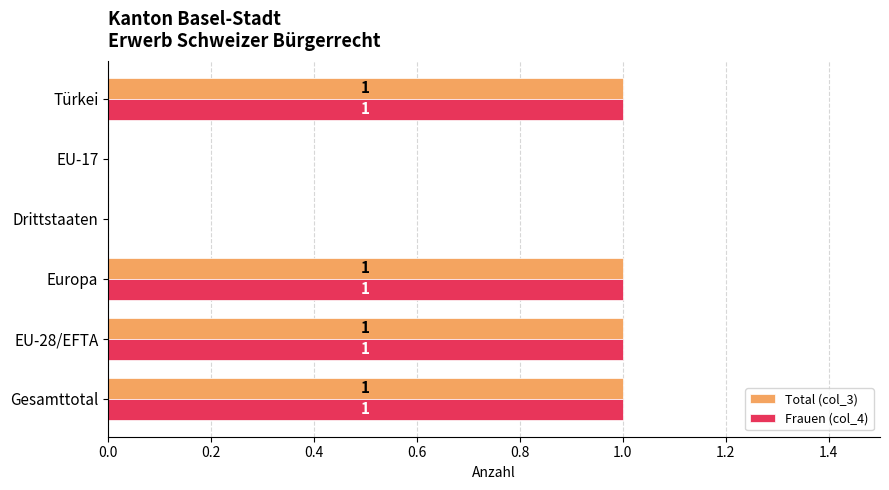

True or false: Total (col_3) has a value of 0 at EU-17.

True